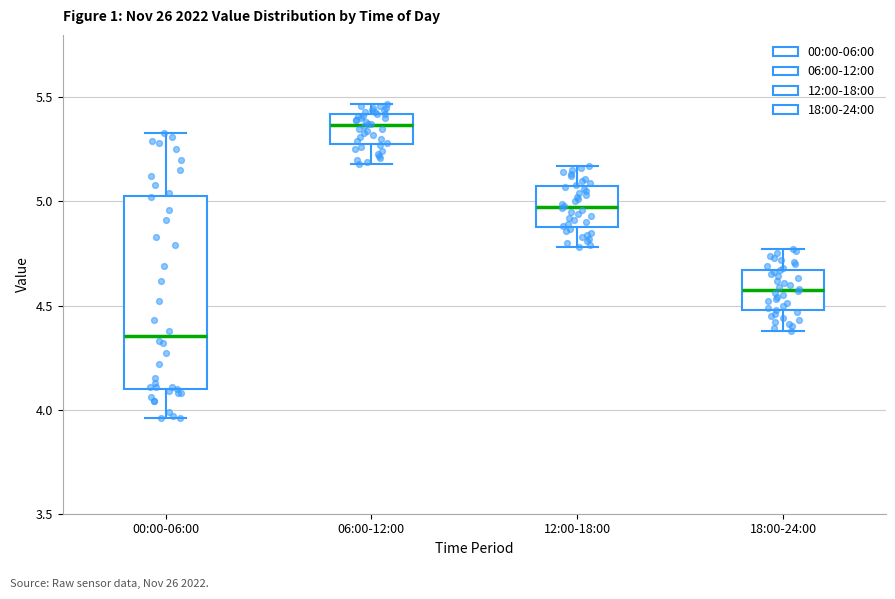

Reading left to right, read every box against the y-axis: the position of its median line, the range the box covers, and the ends of its whiskers. The values are not printed on the chart, so give them approximately, as read against the axis.

00:00-06:00: median 4.35, box 4.10 to 5.05, whiskers 3.95 to 5.35
06:00-12:00: median 5.35, box 5.30 to 5.40, whiskers 5.20 to 5.45
12:00-18:00: median 5.00, box 4.90 to 5.05, whiskers 4.80 to 5.15
18:00-24:00: median 4.60, box 4.50 to 4.65, whiskers 4.40 to 4.75